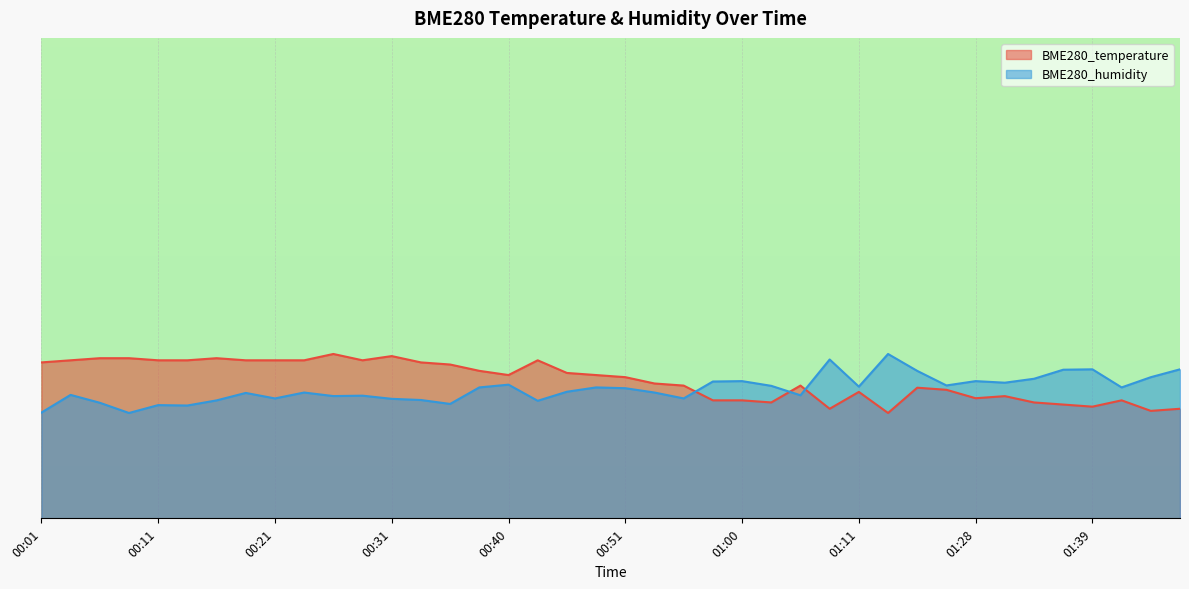

Is it true that BME280_temperature equals 10.7 at 00:56?

True